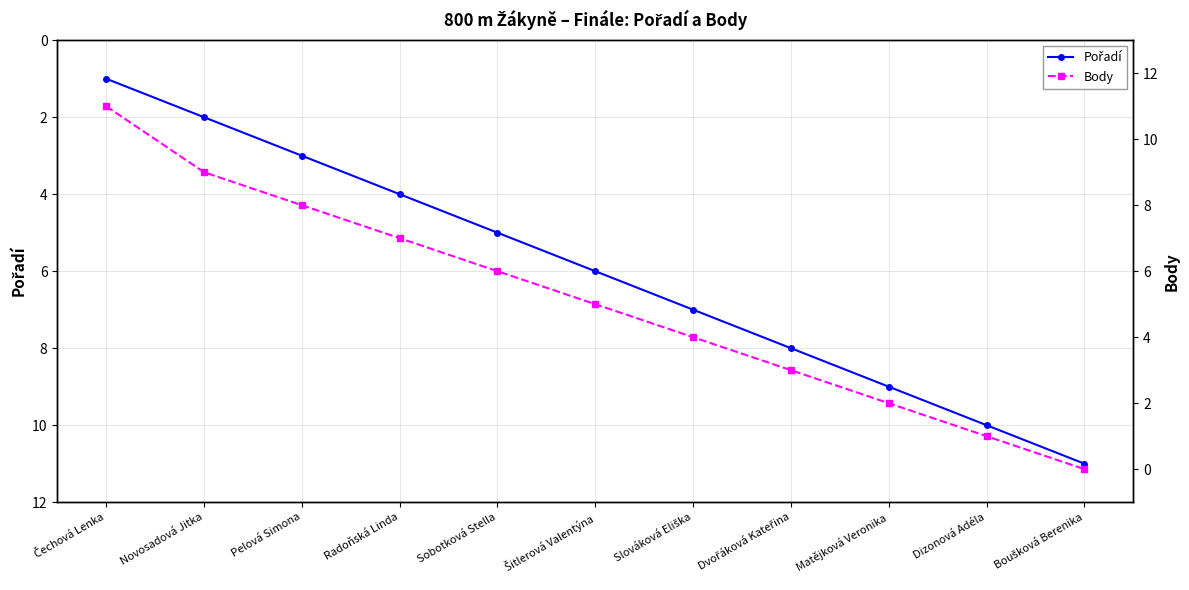

Where does the Pořadí series first go above 6?

Slováková Eliška